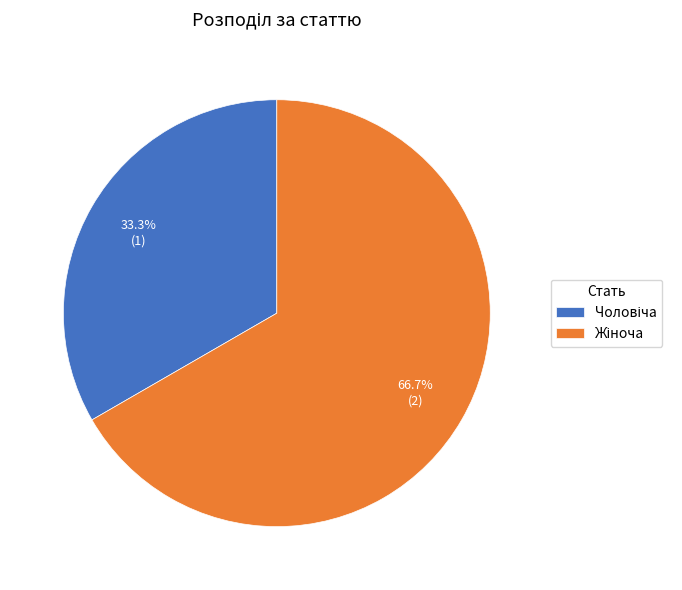

Is there any slice that represents more than half of the pie?

Yes